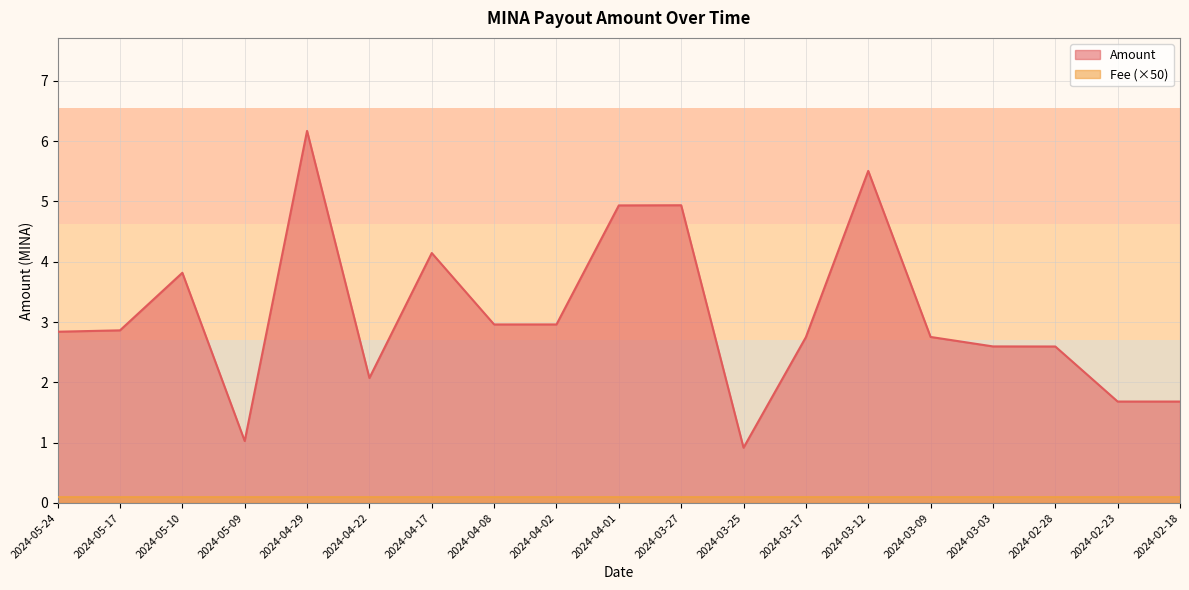

Between 2024-02-18 and 2024-02-28, which is larger?

2024-02-28